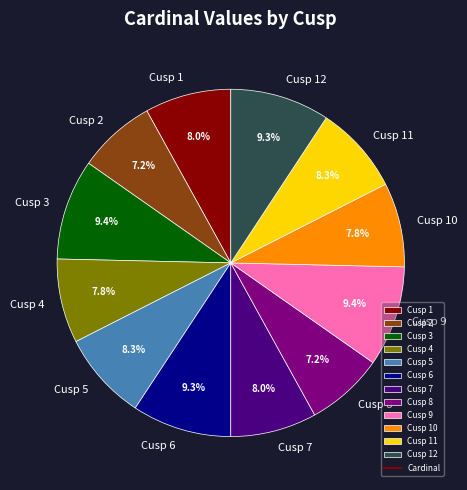

Combined, do Cusp 6 and Cusp 4 account for over 50%?

No